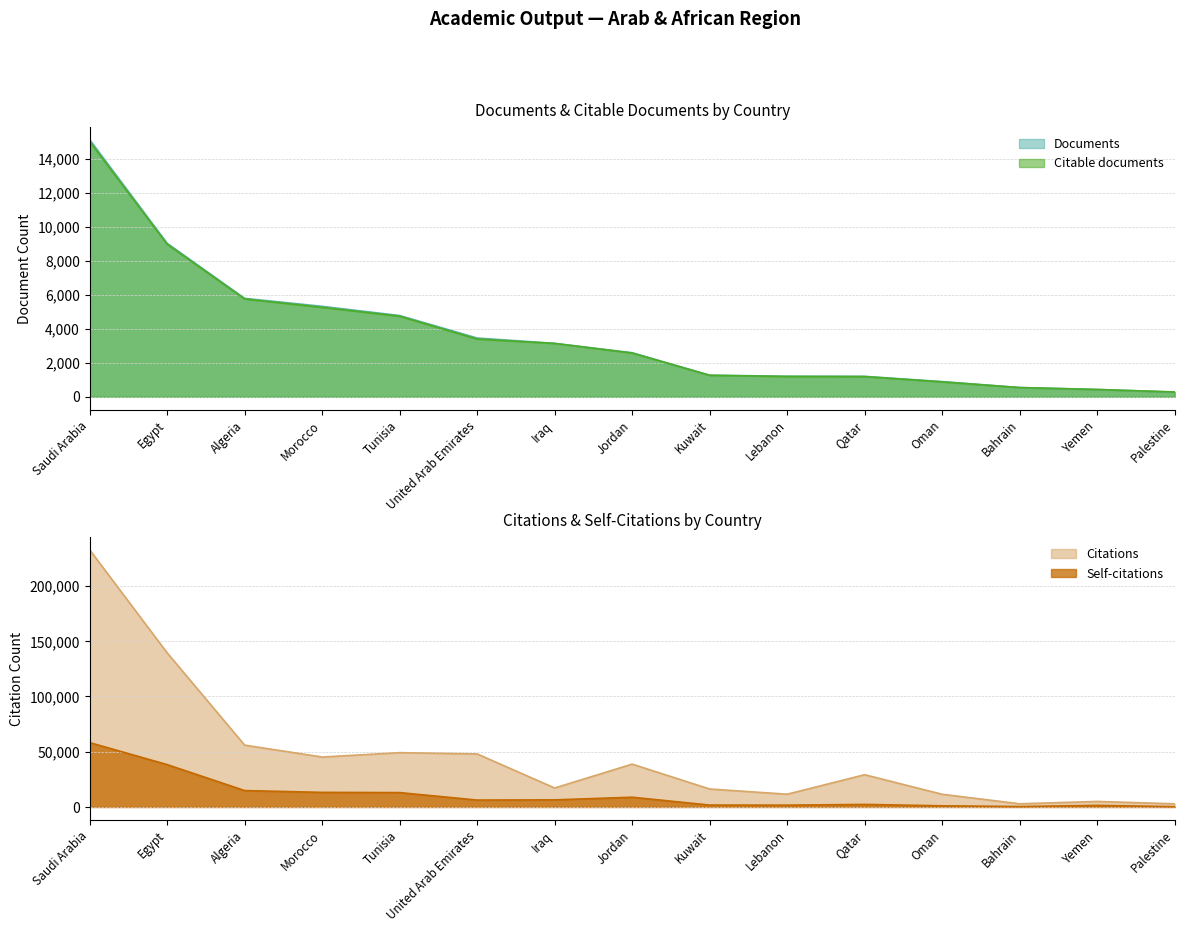

What is the greatest value displayed?

232623